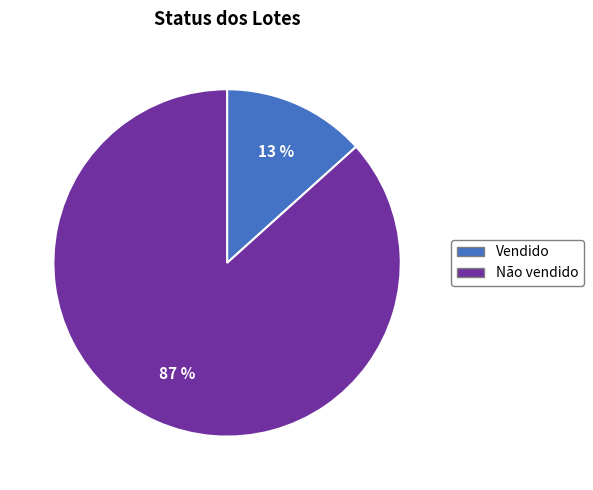

To the nearest percent, what is the combined percentage of Não vendido and Vendido?

100%